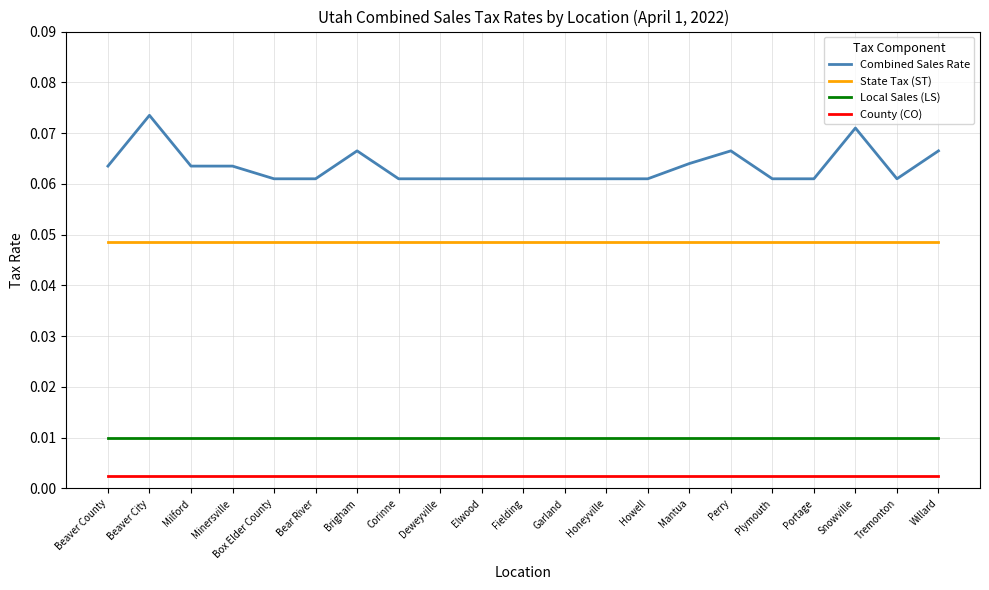

True or false: Local Sales (LS) and Combined Sales Rate intersect in this chart.

False